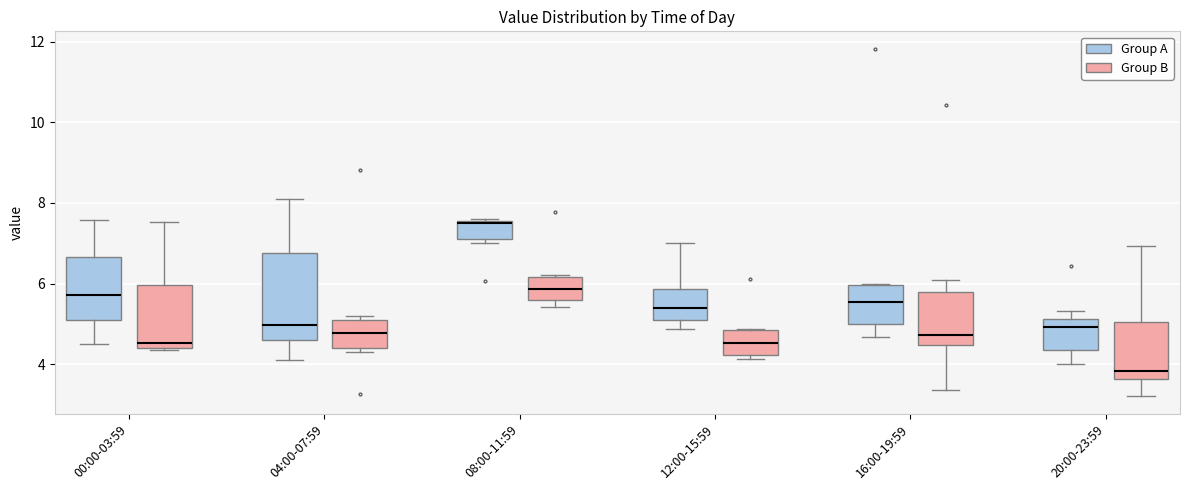

Which box is the tallest, from its lower edge to its upper edge?

04:00-07:59 (Group A)